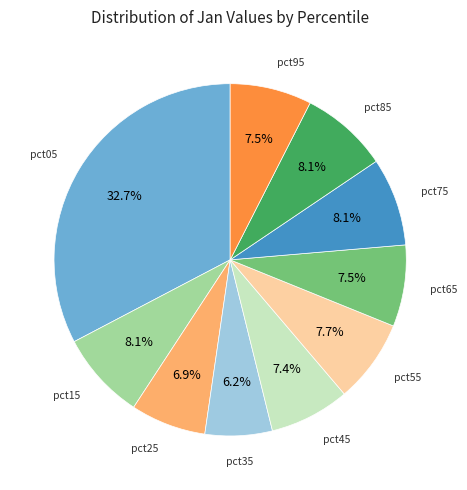

Does any single category account for the majority?

No